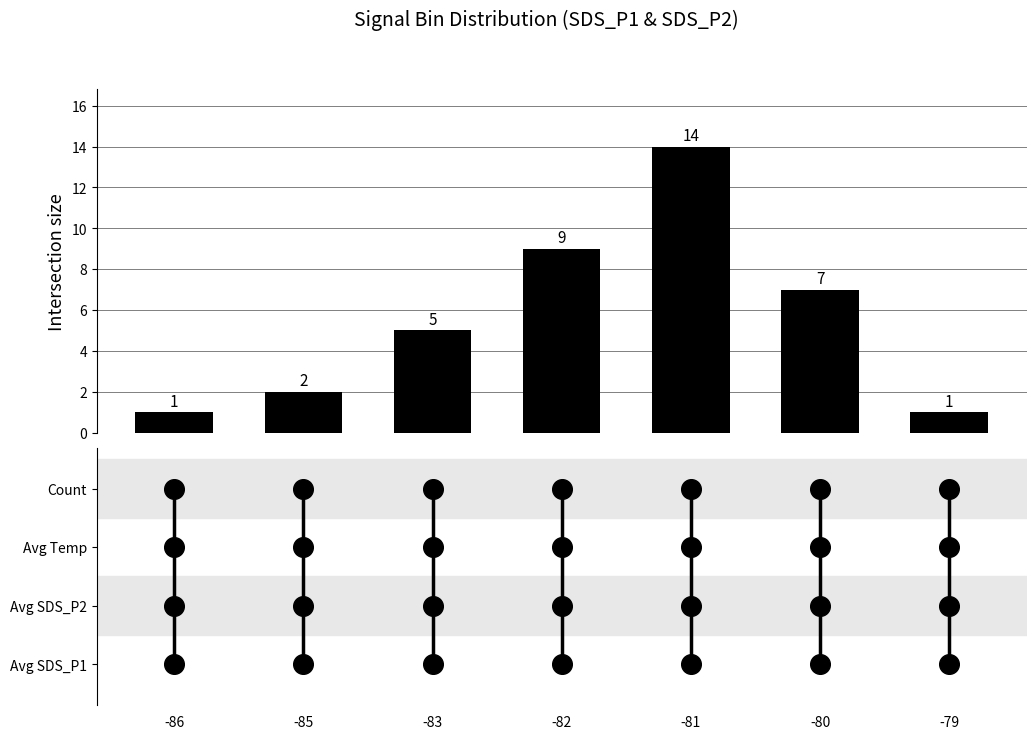

Which has a higher value, -80 or -79?

-80